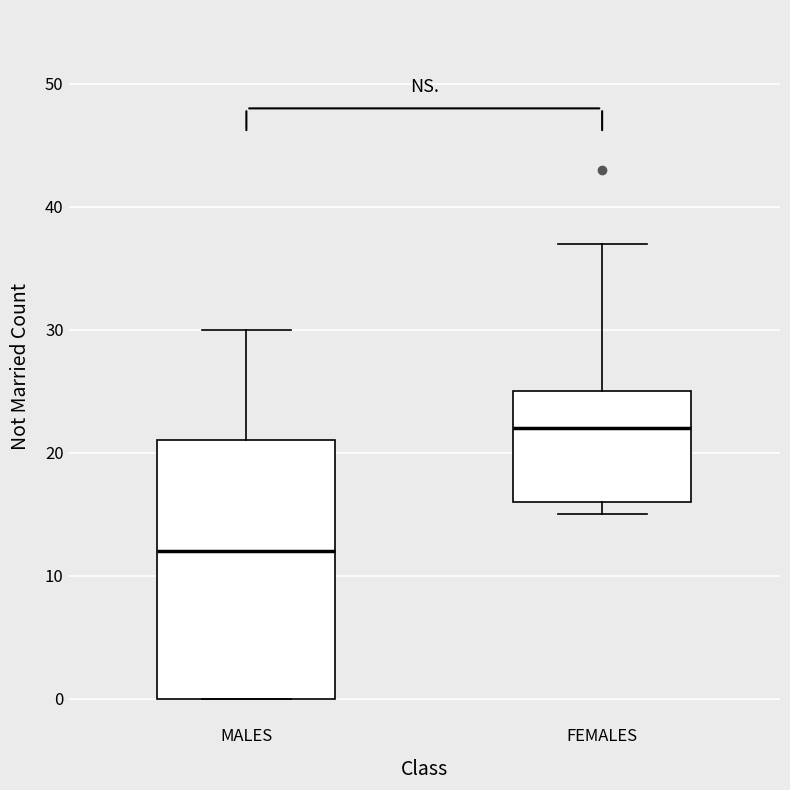

Where is the lower edge of the box for MALES on the y-axis? The values are not printed on the chart, so give them approximately, as read against the axis.

0